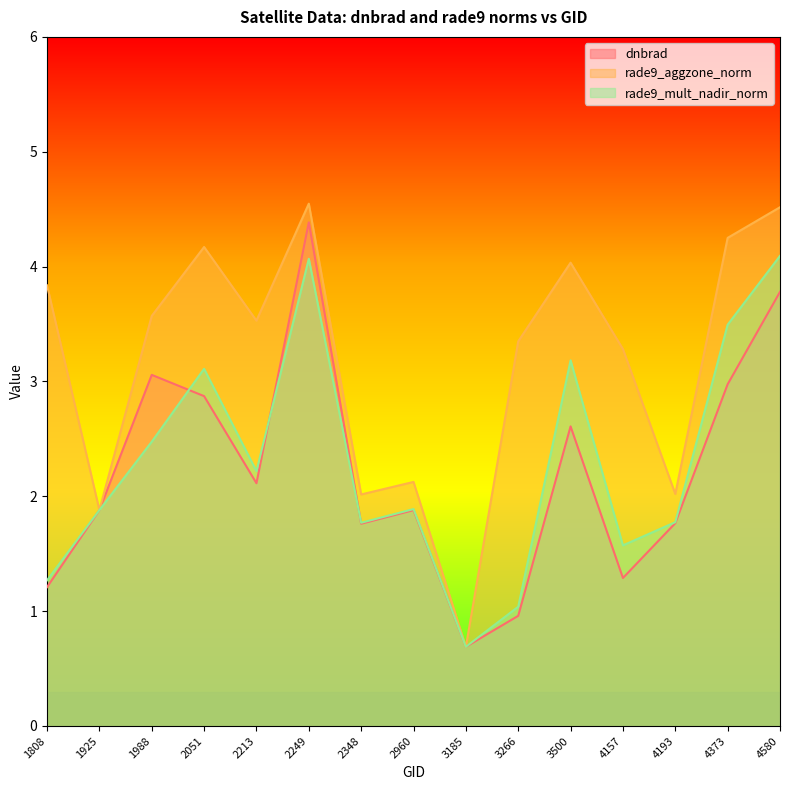

What is the spread (max minus min) of values at 1808?

2.6